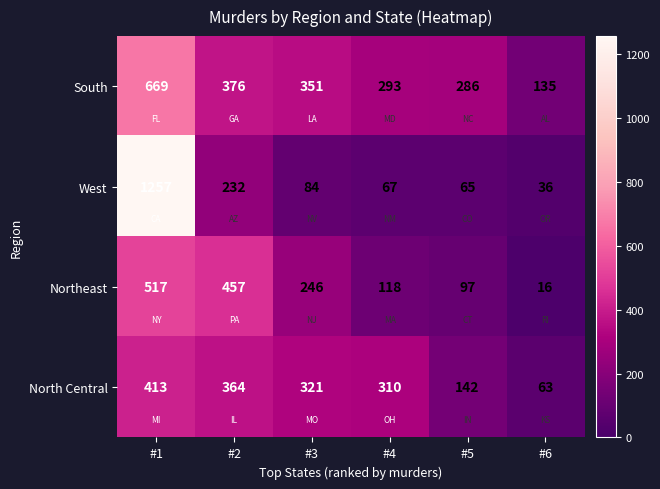

List the series in order of their peak value, lowest first.

North Central, Northeast, South, West